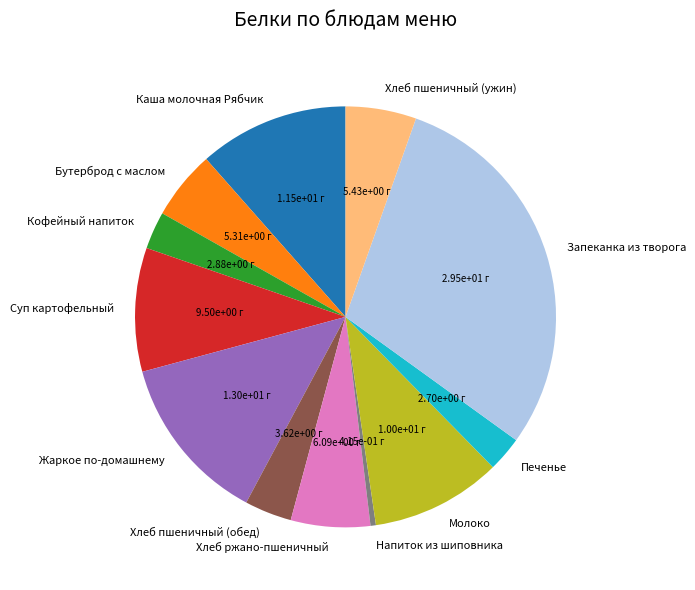

Count the number of slices in the pie.

12